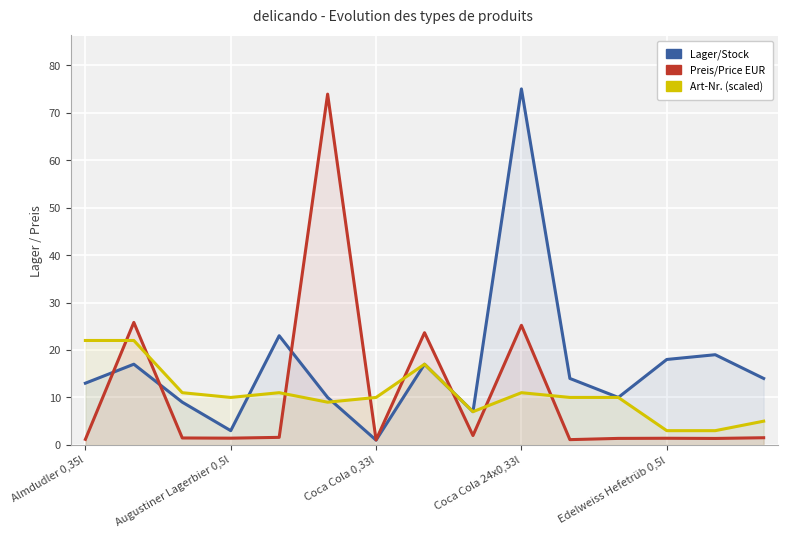

How many times do Art-Nr. (scaled) and Lager/Stock cross each other?

2